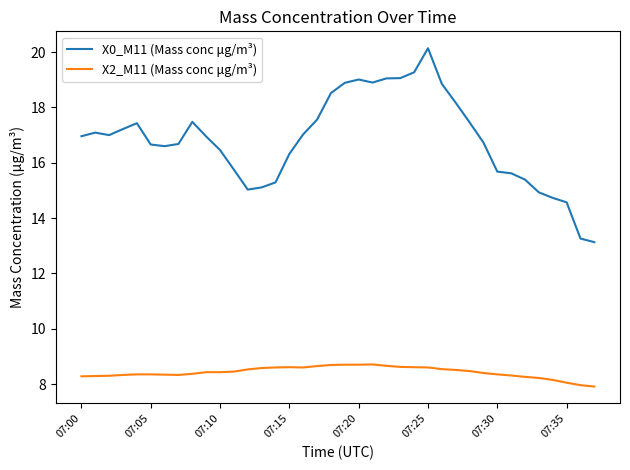

Which series has the largest total across all categories?

X0_M11 (Mass conc μg/m³)